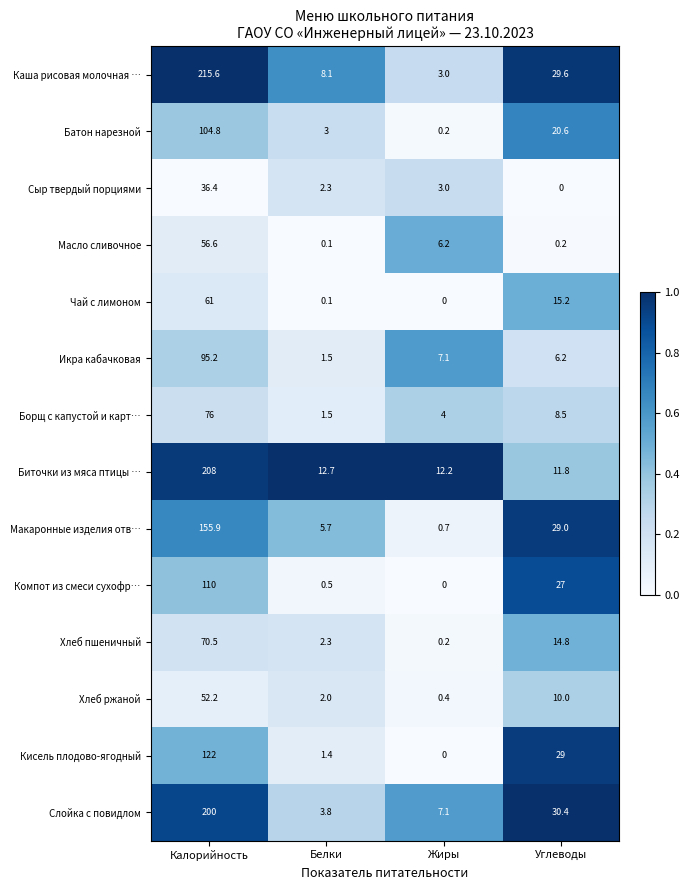

At which label is Биточки из мяса птицы … closest to 109?

Белки